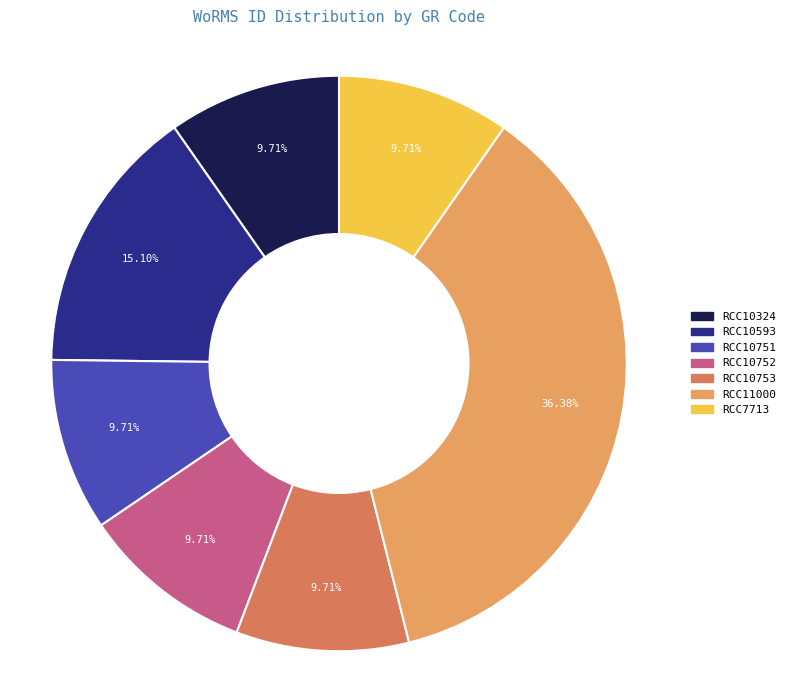

Is it true that RCC10593 is 15% of the pie?

True